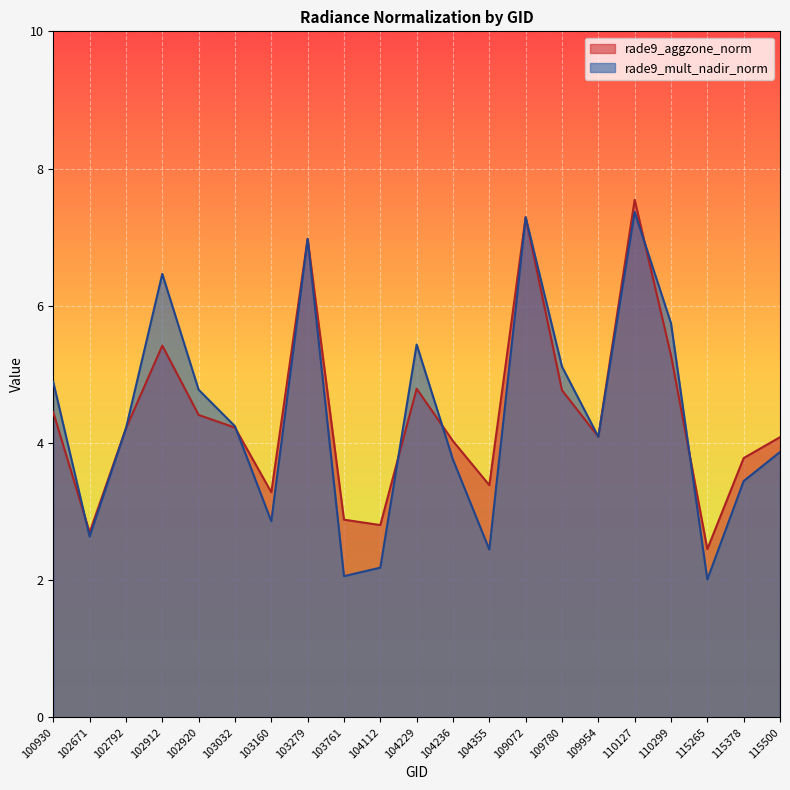

How many times do rade9_mult_nadir_norm and rade9_aggzone_norm cross each other?

7